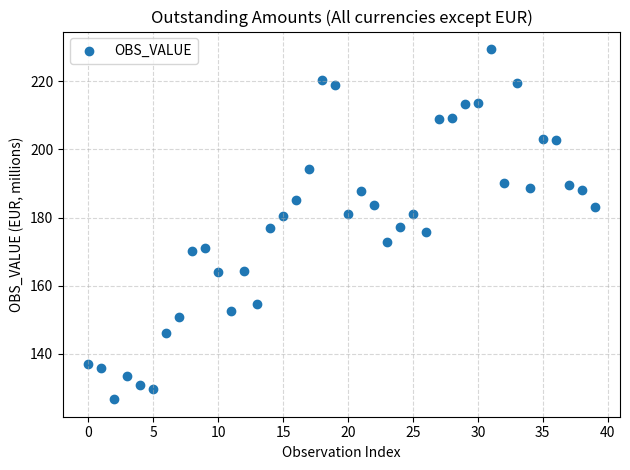

What is the range of Y values (max minus min)?

102.9